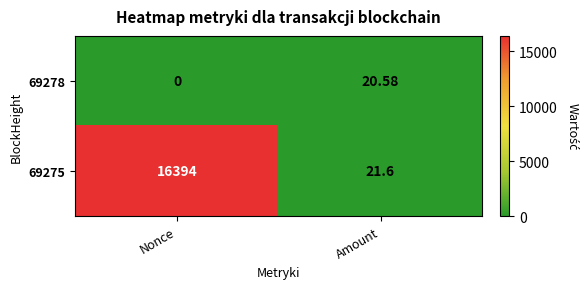

List the labels in order of 69275 value, largest first.

Nonce, Amount